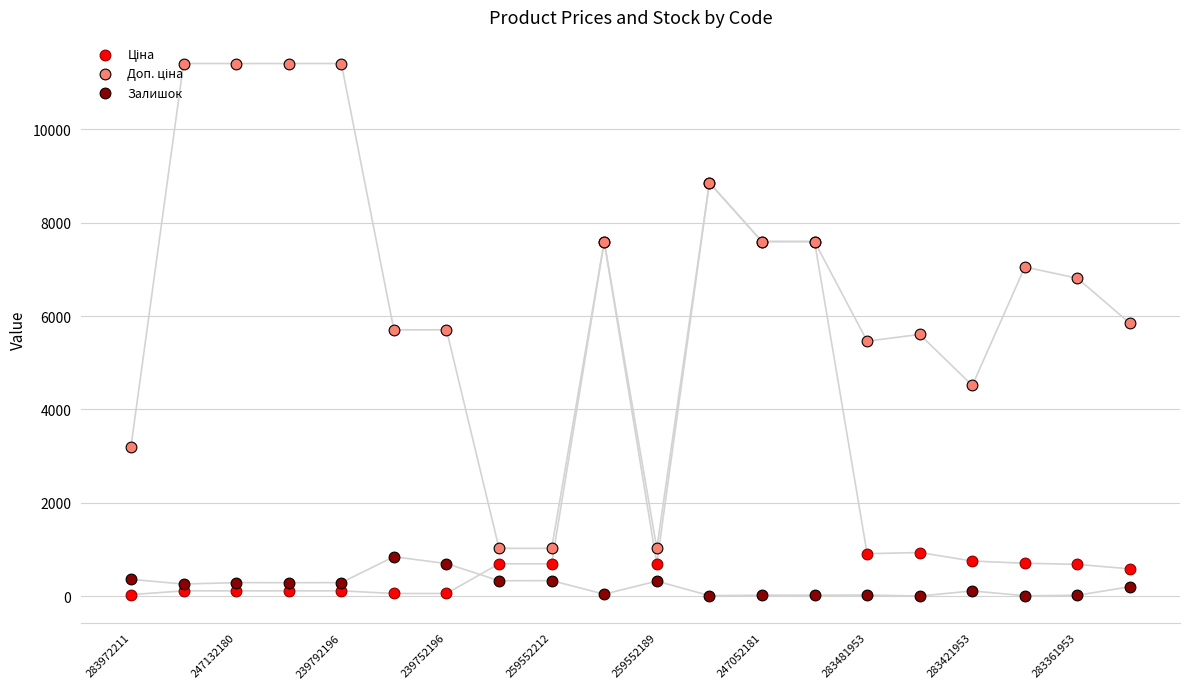

At how many categories does at least one series exceed 3475?

16